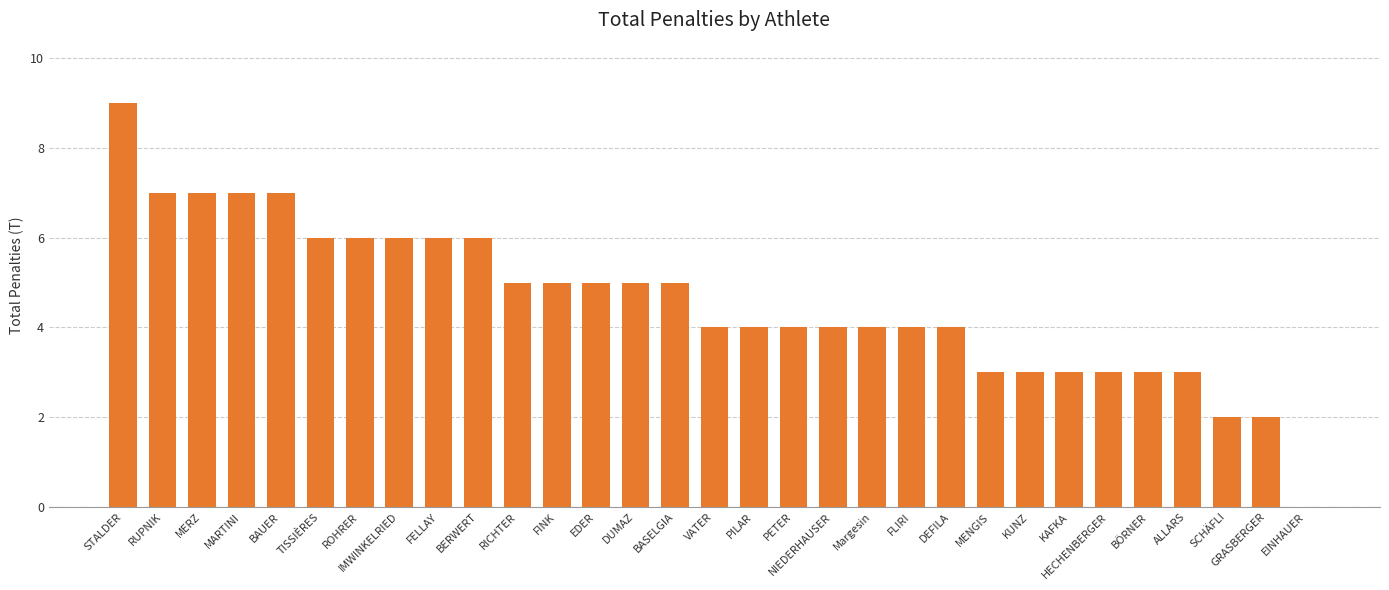

True or false: the data shows 3 at KUNZ.

True